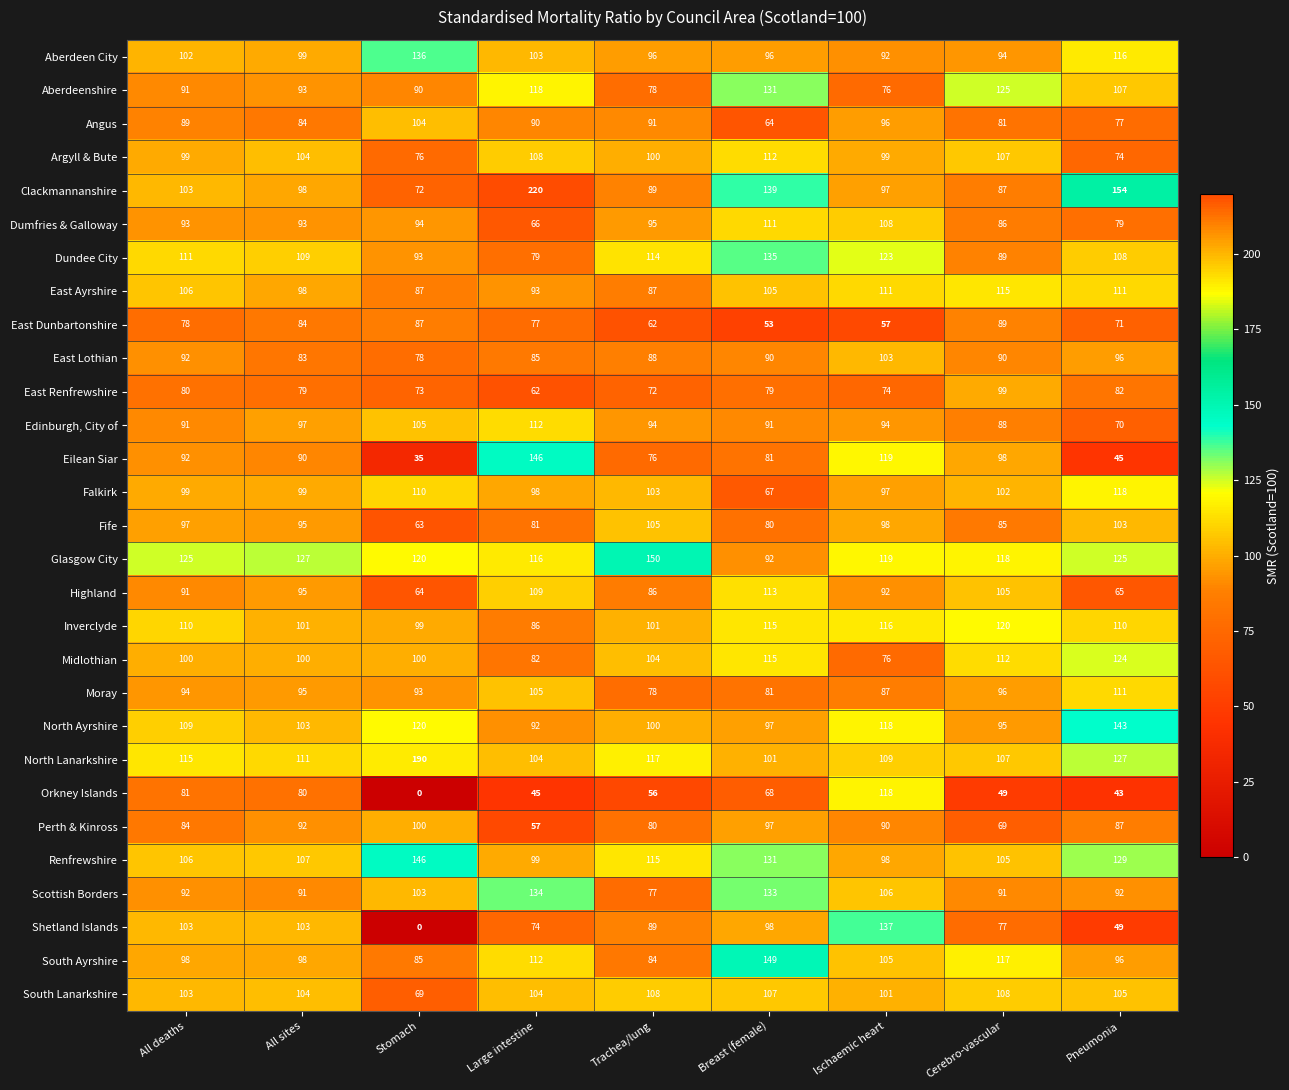

Count the number of categories in the chart.

9